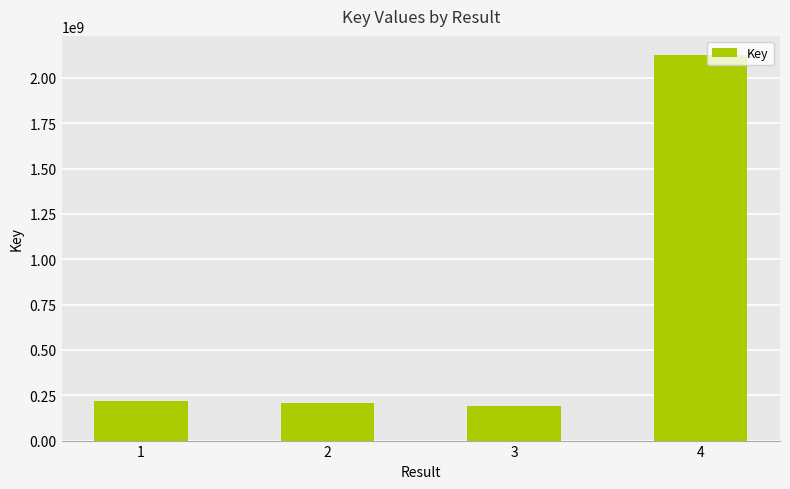

What value does the data have at 3, to the nearest 50?

190832800